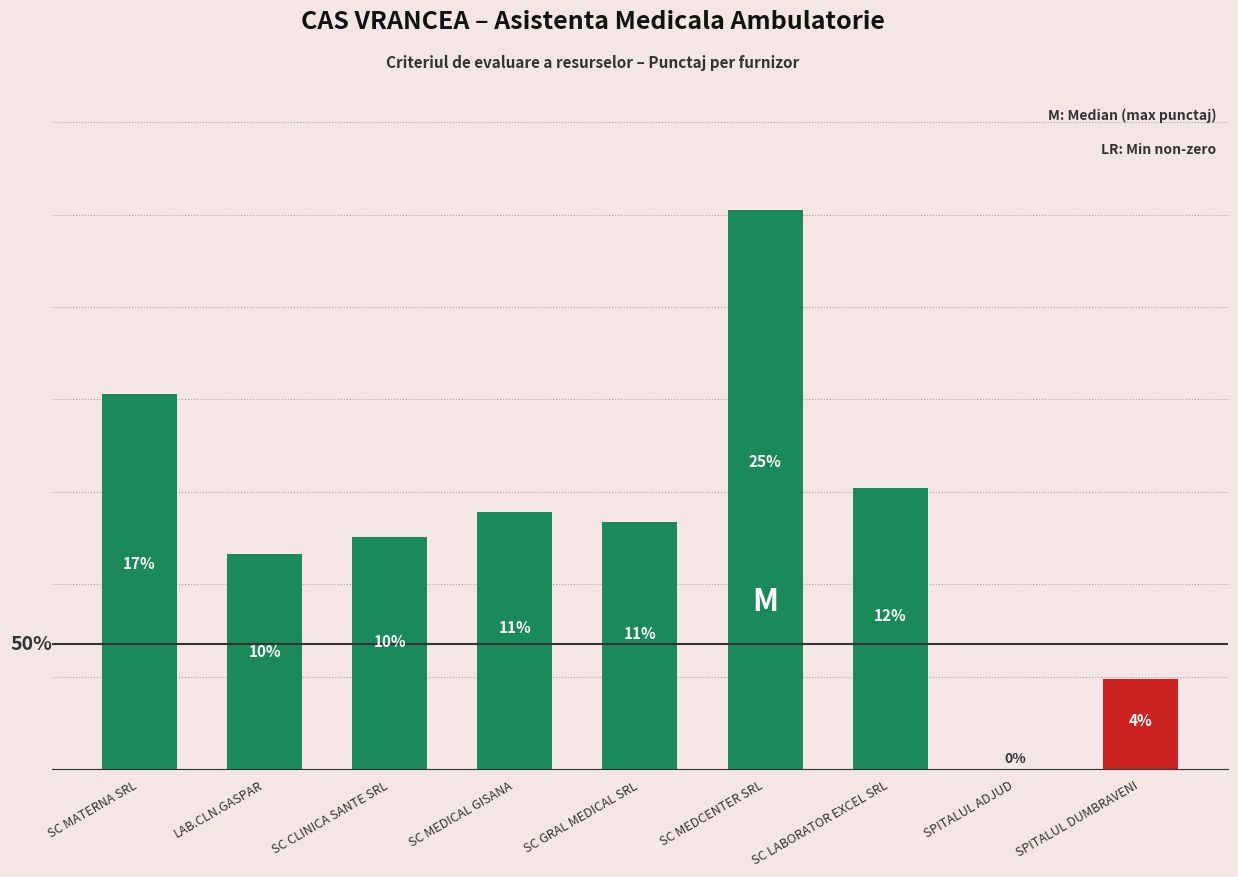

Is it true that the value at SC MEDICAL GISANA is 303.2?

False